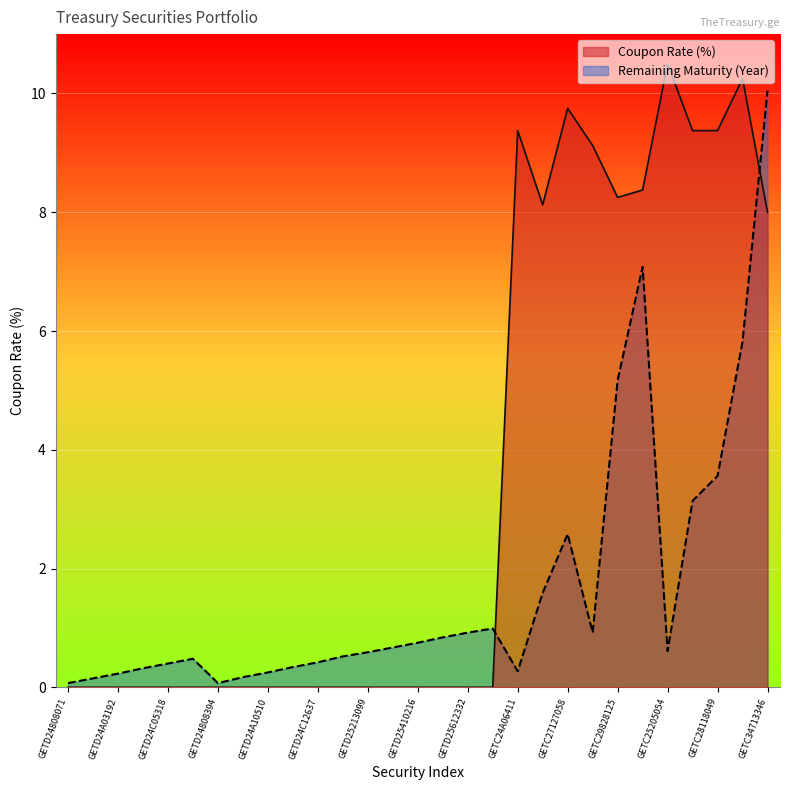

What are all the series names shown in the legend?

Coupon Rate (%), Remaining Maturity (Year)